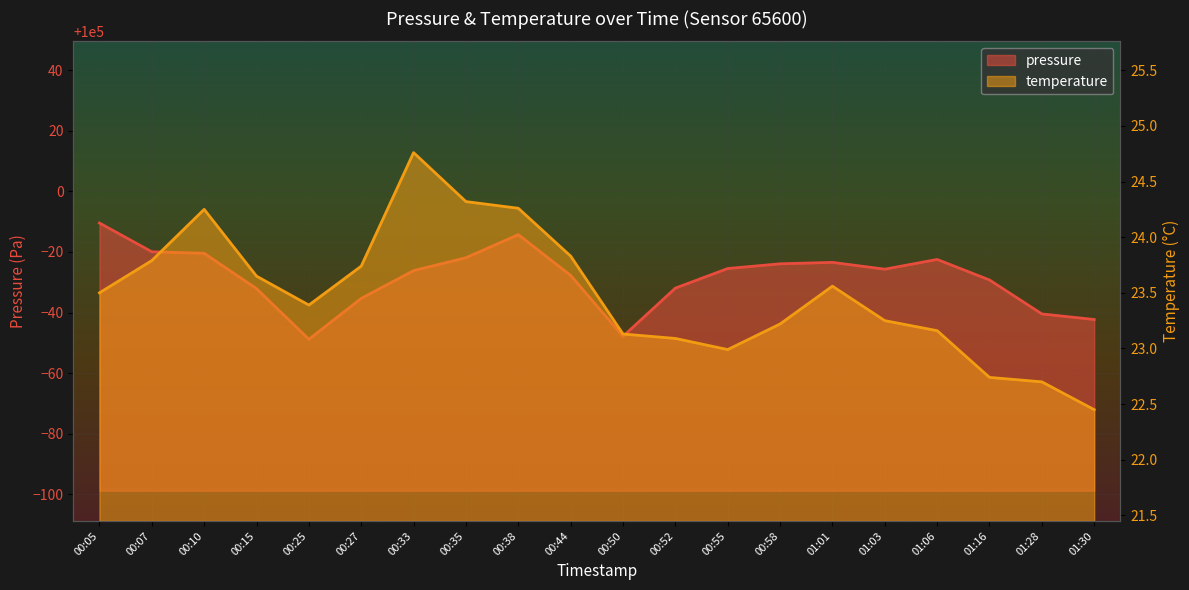

Reading left to right, list all the values displayed in this chart.

pressure: 00:05=99989.6	00:07=99980.1	00:10=99979.6	00:15=99967.9	00:25=99951.2	00:27=99964.7	00:33=99973.8	00:35=99978.1	00:38=99985.7	00:44=99972.2	00:50=99952.1	00:52=99968.1	00:55=99974.5	00:58=99976.1	01:01=99976.6	01:03=99974.3	01:06=99977.5	01:16=99970.8	01:28=99959.5	01:30=99957.7
temperature: 00:05=23.5	00:07=23.8	00:10=24.2	00:15=23.6	00:25=23.4	00:27=23.7	00:33=24.8	00:35=24.3	00:38=24.3	00:44=23.8	00:50=23.1	00:52=23.1	00:55=23.0	00:58=23.2	01:01=23.6	01:03=23.2	01:06=23.2	01:16=22.7	01:28=22.7	01:30=22.4